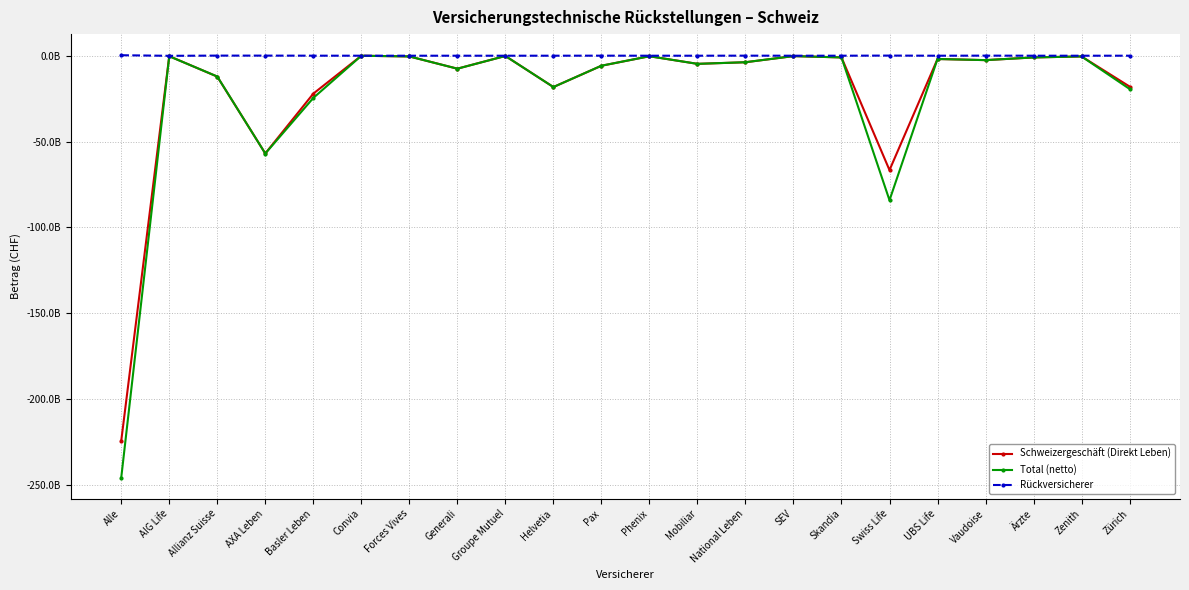

Reading right to left, list all the values displayed in this chart.

Schweizergeschäft (Direkt Leben): -17946080217	-429475316	-1003064825	-2577930715	-1911496953	-66597145246	-997758427	-229565625	-3811194664	-4734848389	-313857266	-5850479397	-18236773743	-156937159	-7541347251	-417951849	-25139454	-22083332137	-56891008054	-12167423560	-255972323	-224178782570
Total (netto): -19348459229	-429475316	-1003064106	-2558728638	-1911496953	-84128873955	-991659644	-229565625	-3779521178	-4734848389	-311210576	-5824928097	-18246354424	-156937159	-7563152046	-417951849	-22152454	-24588698107	-56953212240	-12105846499	-327907437	-245634043921
Rückversicherer: 6898917	0	719	46862328	0	72161919	6098783	0	31673486	0	2646690	26080078	6775443	0	982007	0	2987000	18315191	55368143	61577061	-57351398	281076367